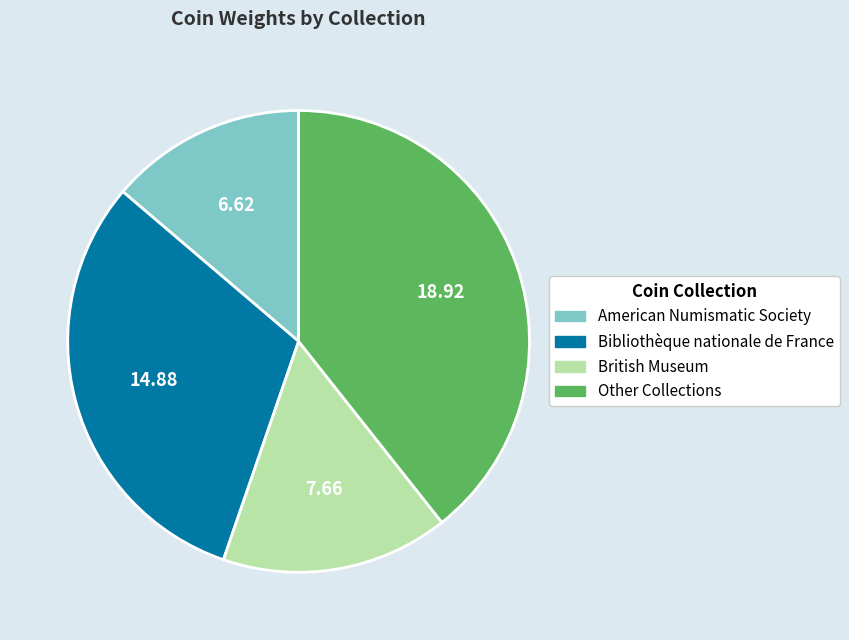

Rank the categories by value from lowest to highest.

American Numismatic Society, British Museum, Bibliothèque nationale de France, Other Collections